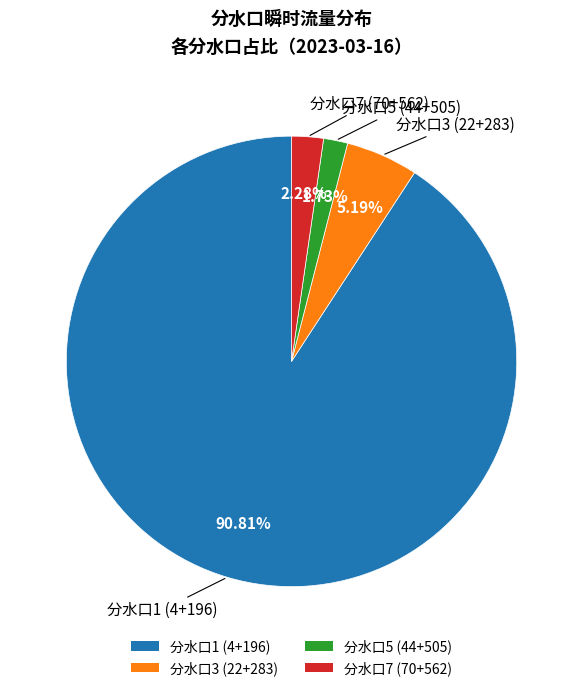

How many segments does this pie chart have?

4